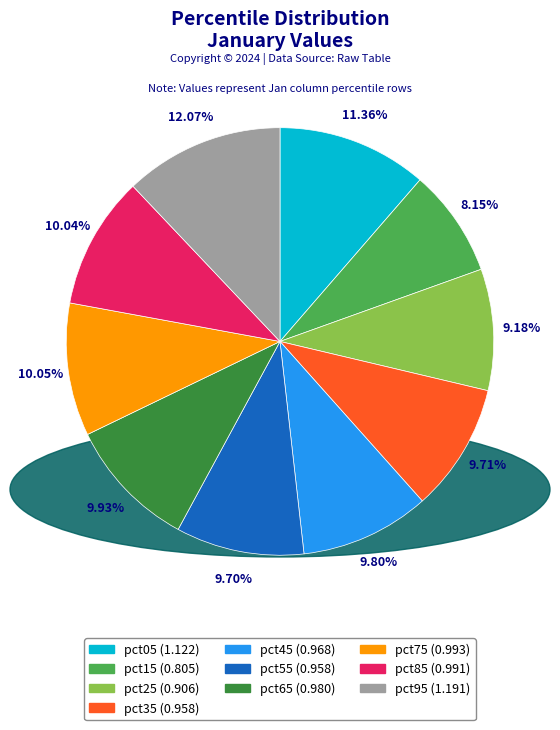

What portion of the pie excludes pct35?

90.3%